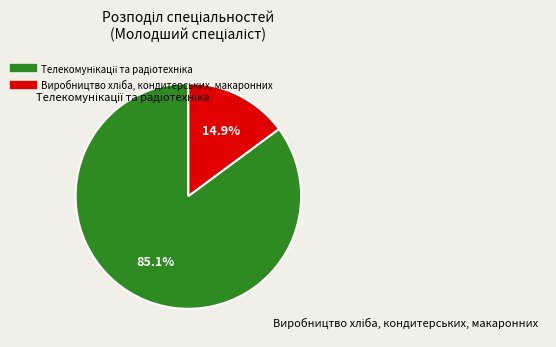

Is there a majority slice in this chart?

Yes